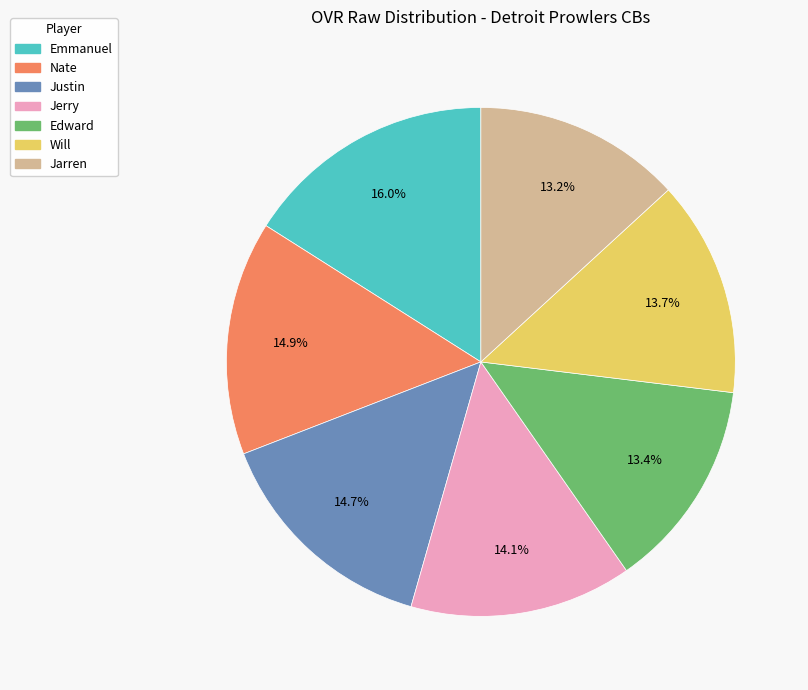

Which has a higher value, Jerry or Jarren?

Jerry